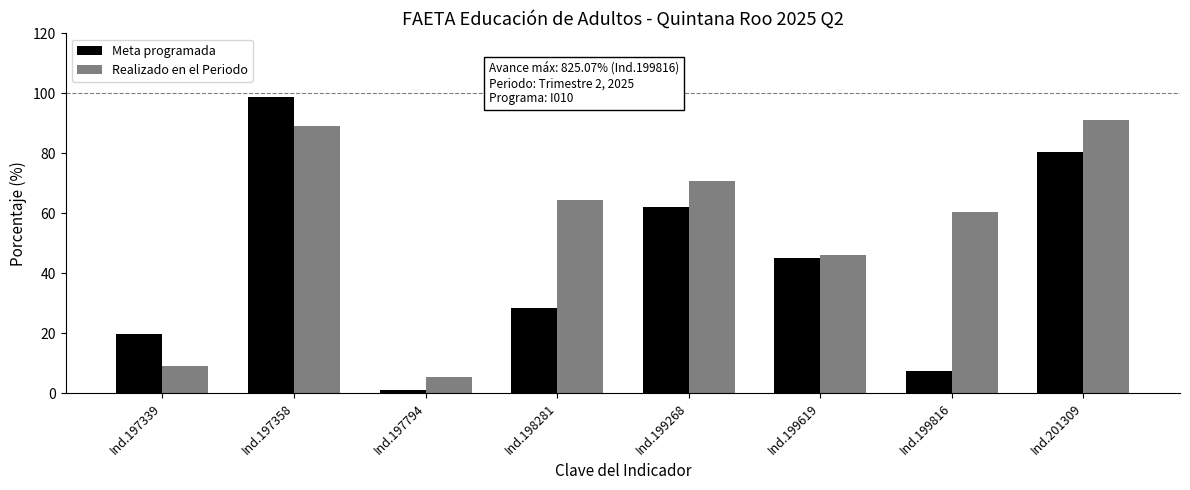

How many groups of bars are there?

8